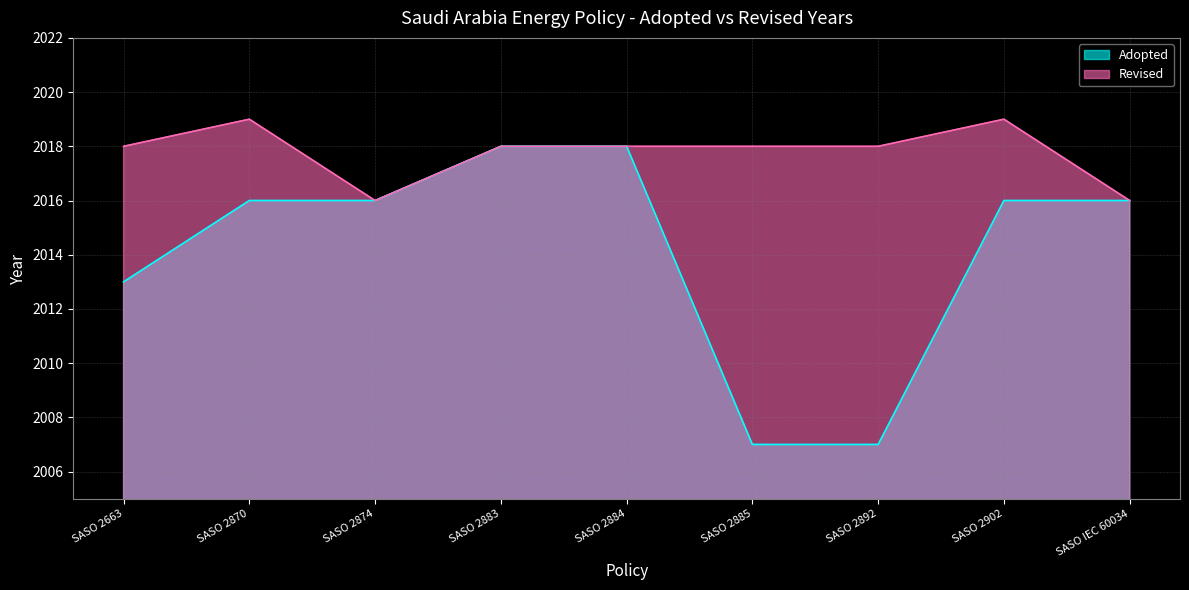

True or false: the data shows 2018 at SASO 2884.

True